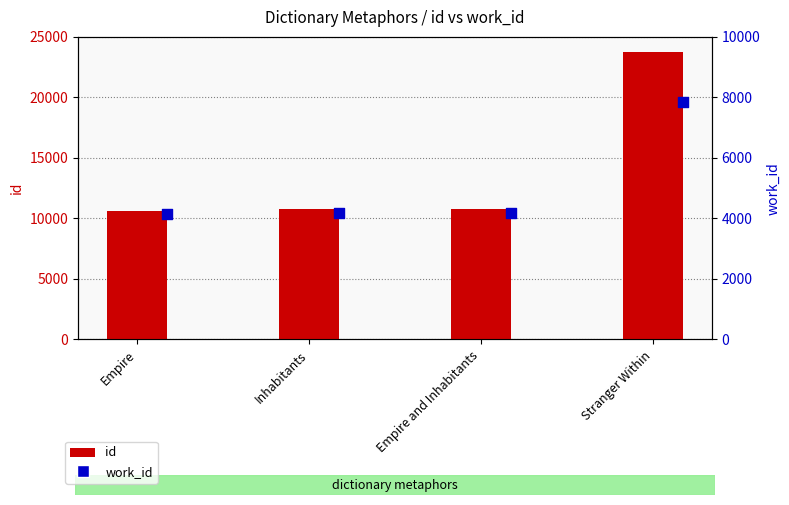

At how many categories does at least one series exceed 7567?

4